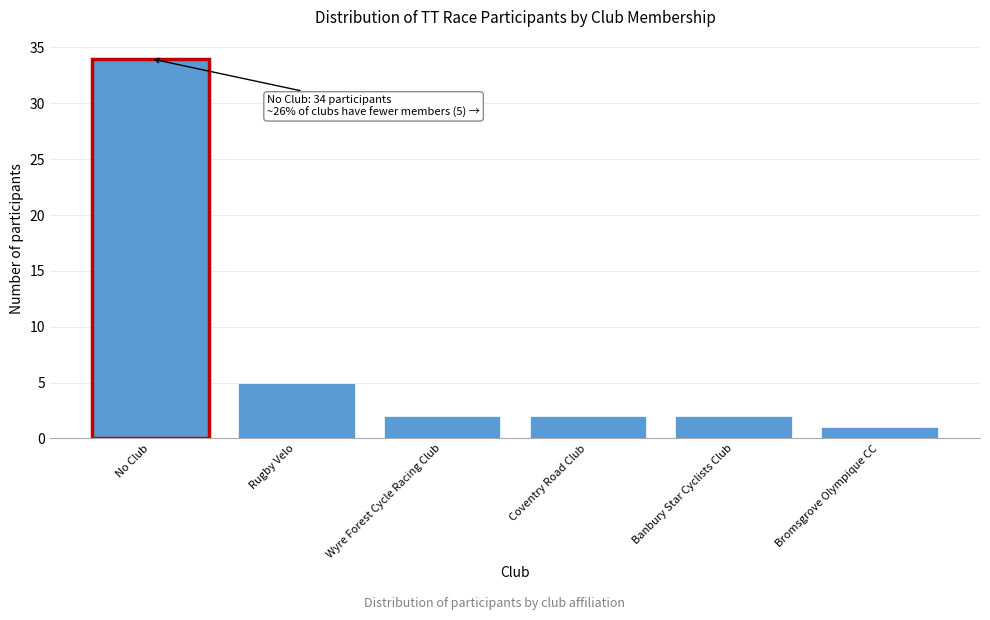

Reading left to right, extract all data points from this chart.

No Club=34	Rugby Velo=5	Wyre Forest Cycle Racing Club=2	Coventry Road Club=2	Banbury Star Cyclists Club=2	Bromsgrove Olympique CC=1